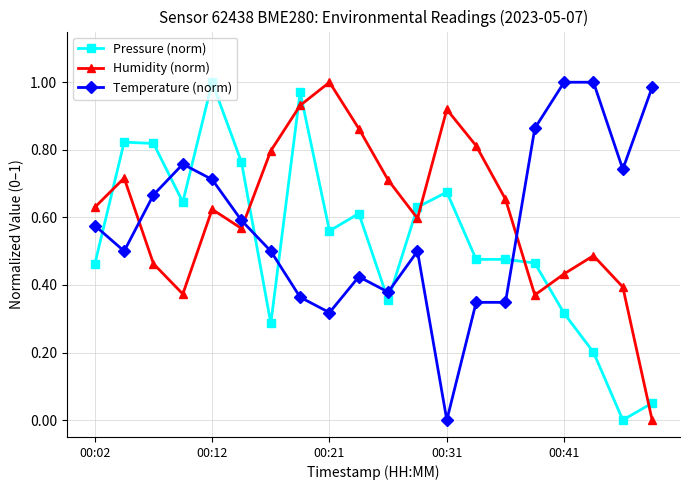

True or false: Pressure (norm) and Humidity (norm) cross at least once.

True